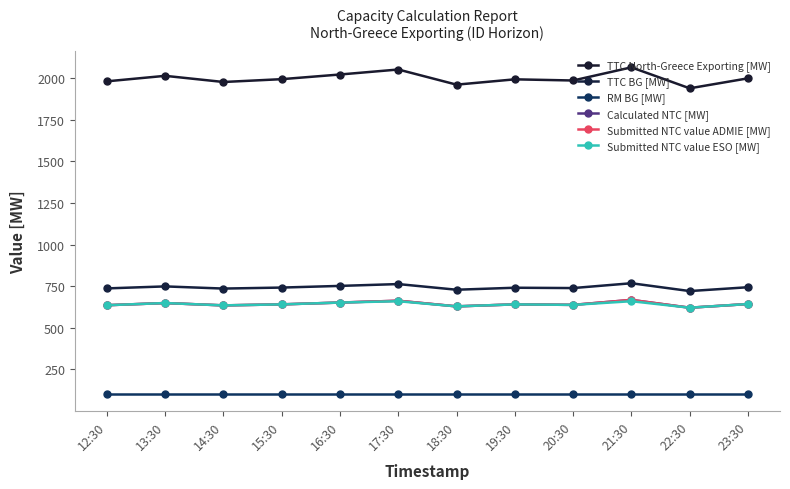

What is the value of the Submitted NTC value ESO [MW] point at the 3rd from the left?

635